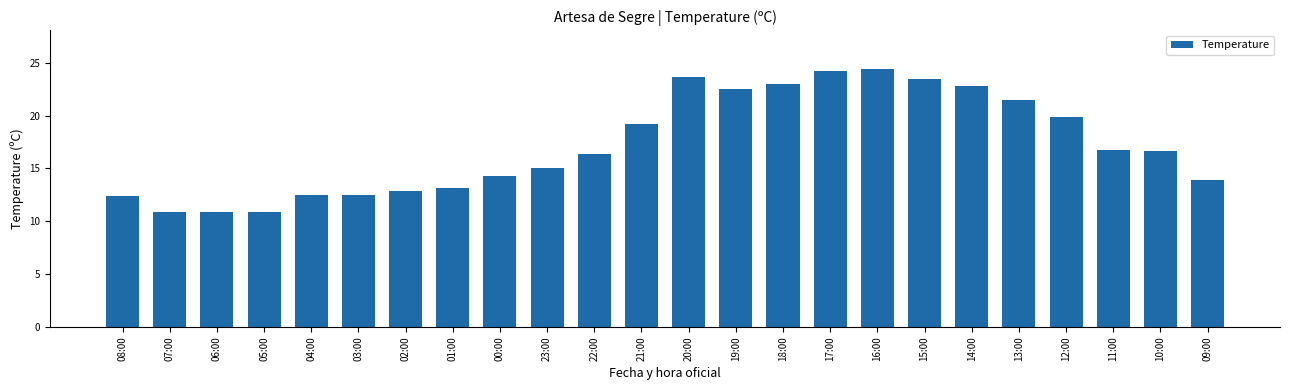

Are the bars horizontal?

No